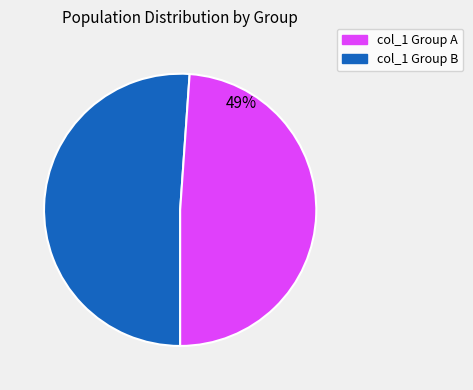

Does any single category account for the majority?

Yes